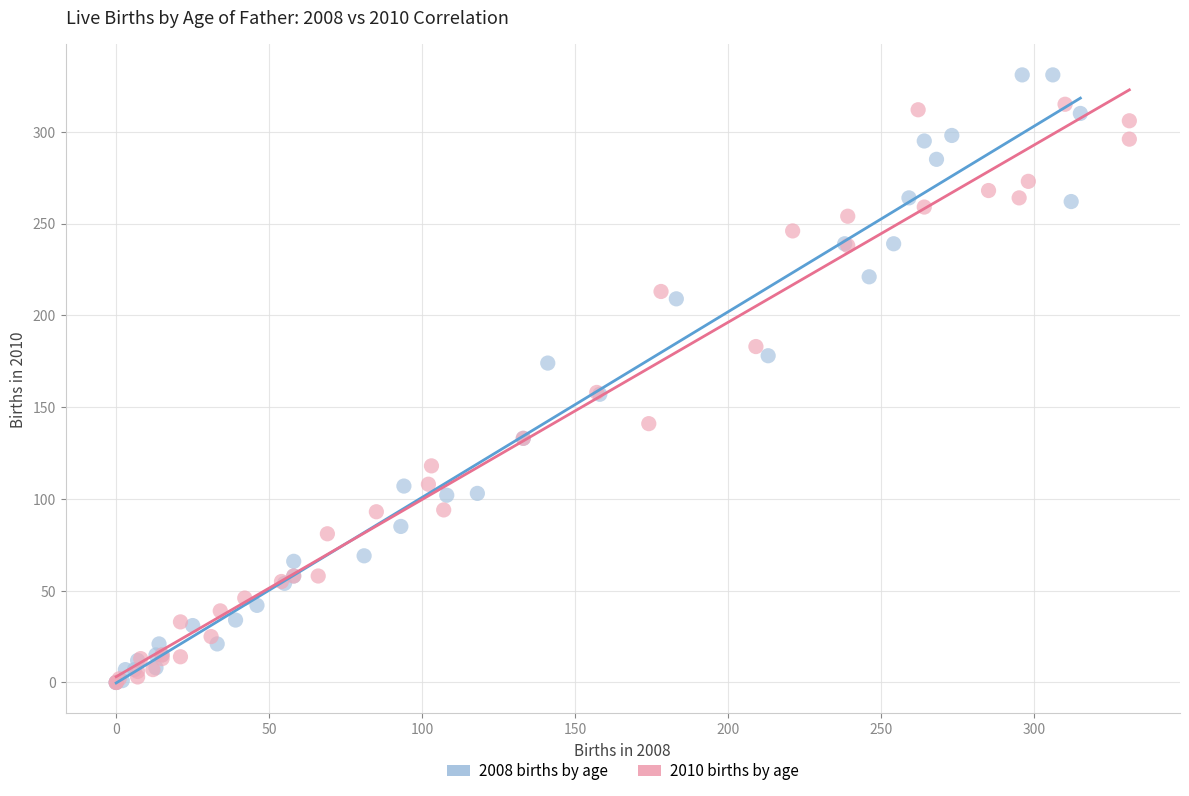

Which series contains the highest Y value?

2008 births by age